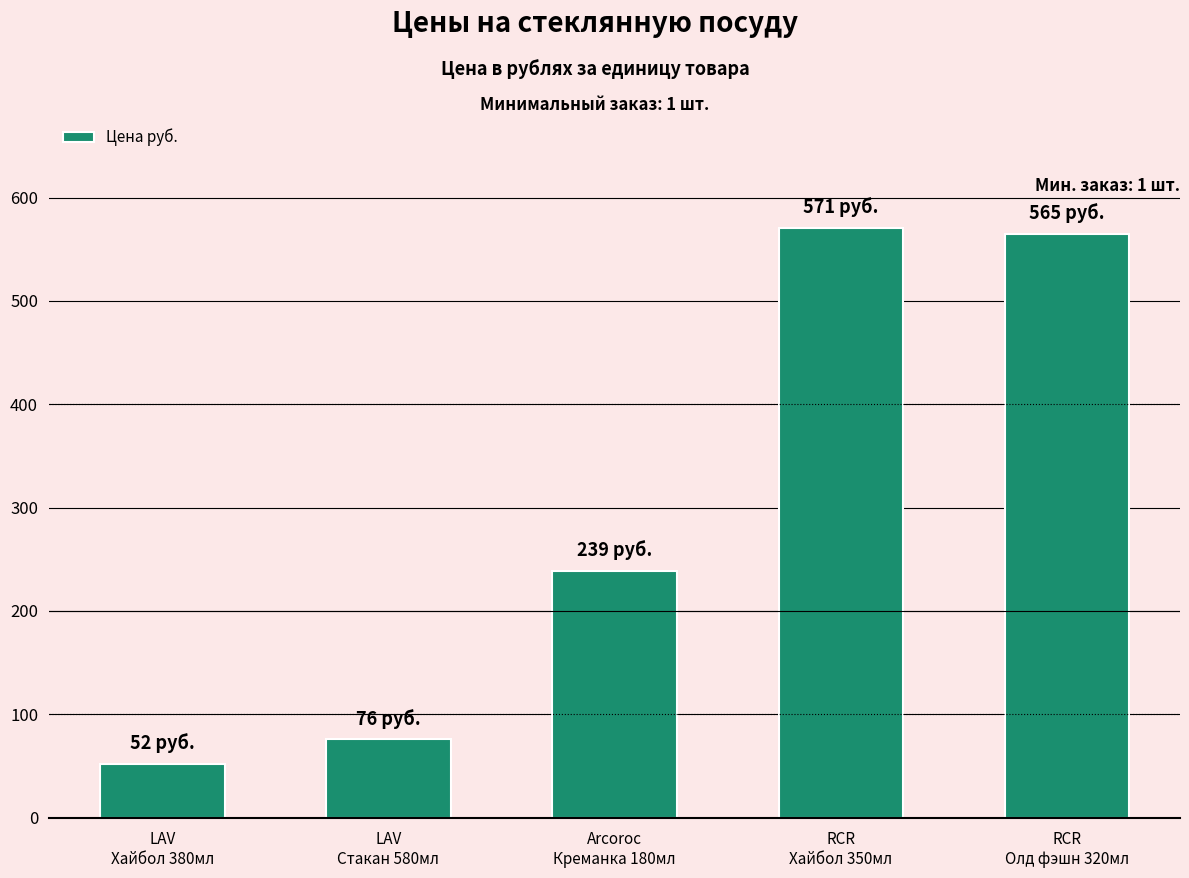

What value does the data have at LAV
Стакан 580мл, to the nearest 50?

100